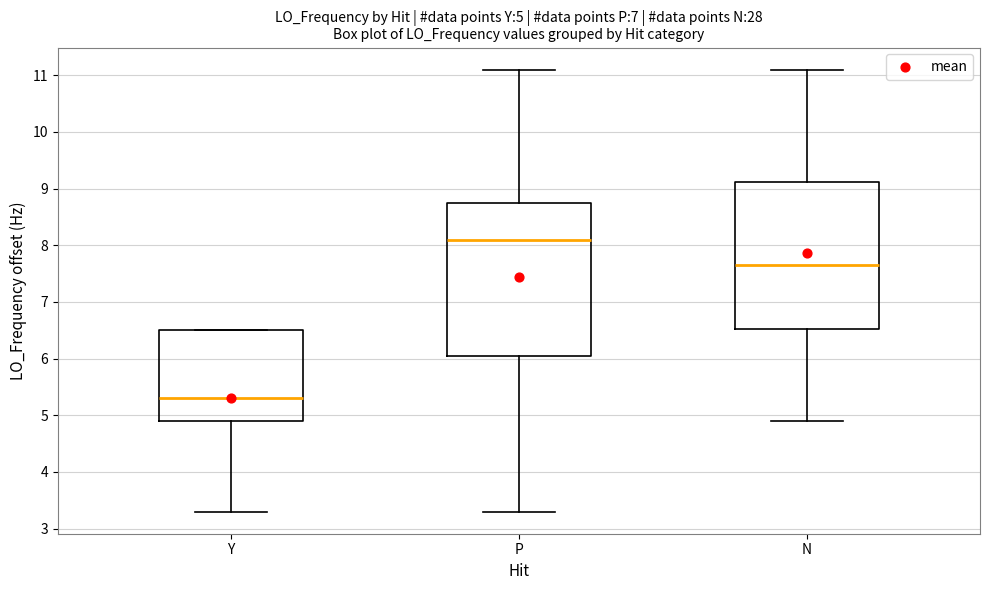

Which box has the lowest median line?

Y